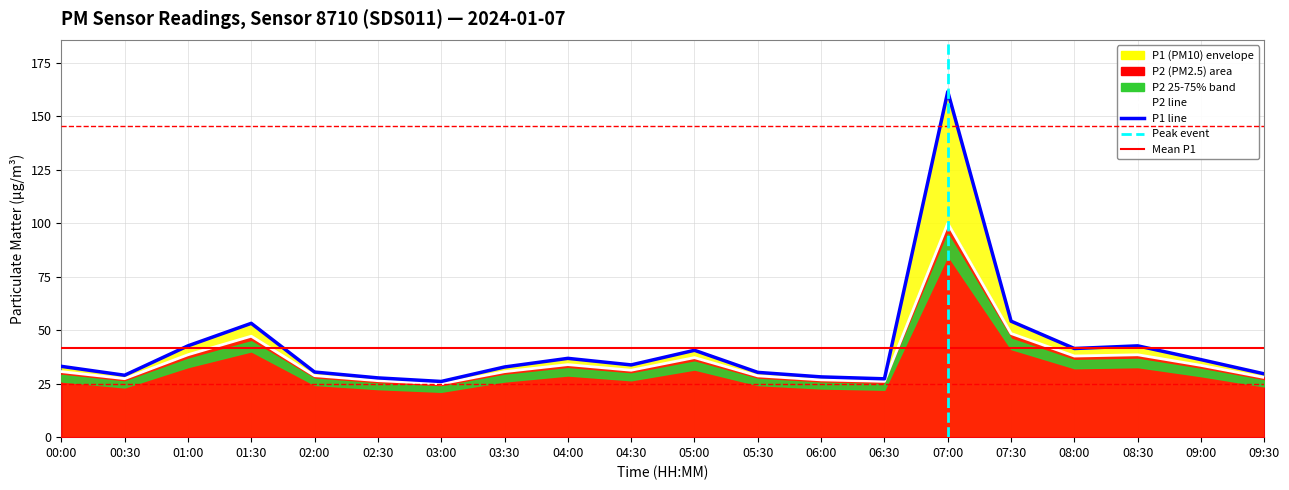

What is the value of the P1 line point at the 12th from the left?

30.3